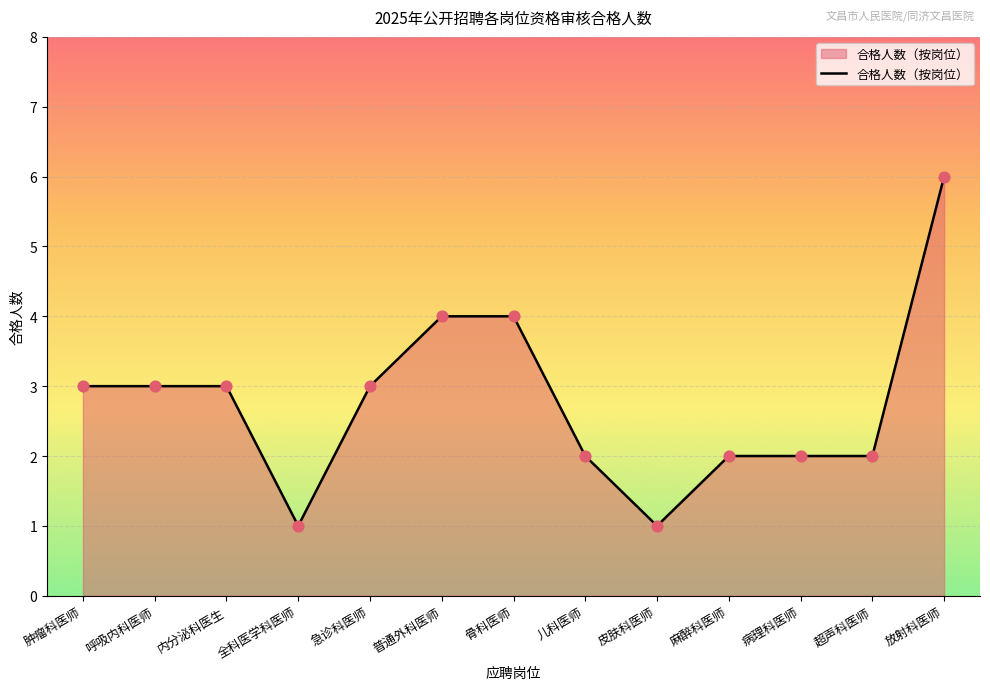

What is the ratio of the value at 放射科医师 to the value at 内分泌科医生?

2.0